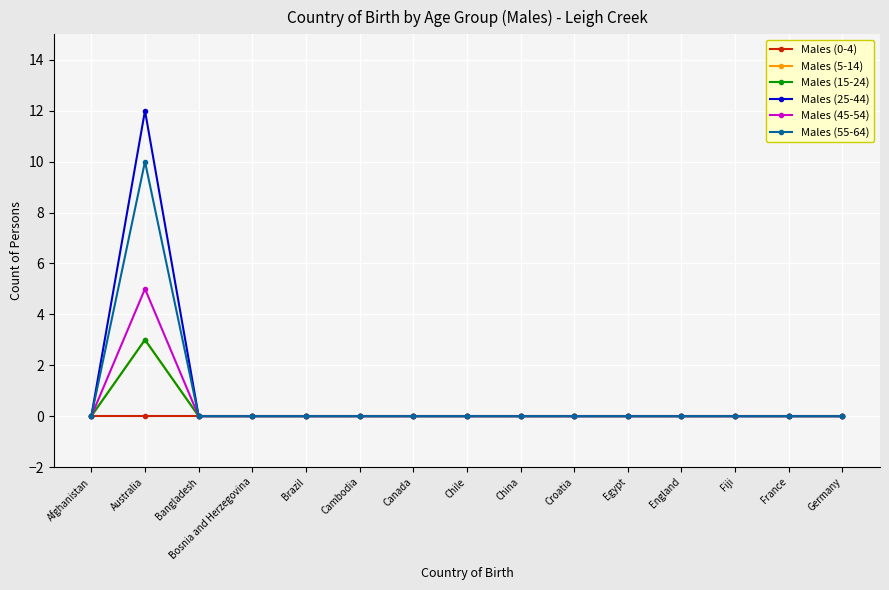

True or false: Males (25-44) and Males (15-24) cross at least once.

False